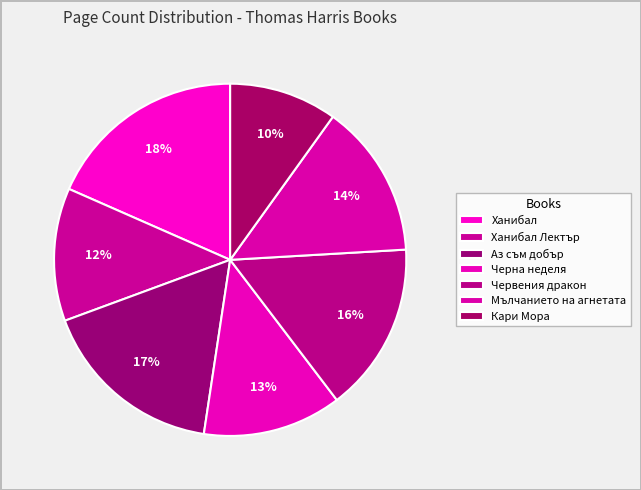

Rank the categories by value from highest to lowest.

Ханибал, Аз съм добър, Червения дракон, Мълчанието на агнетата, Черна неделя, Ханибал Лектър, Кари Мора